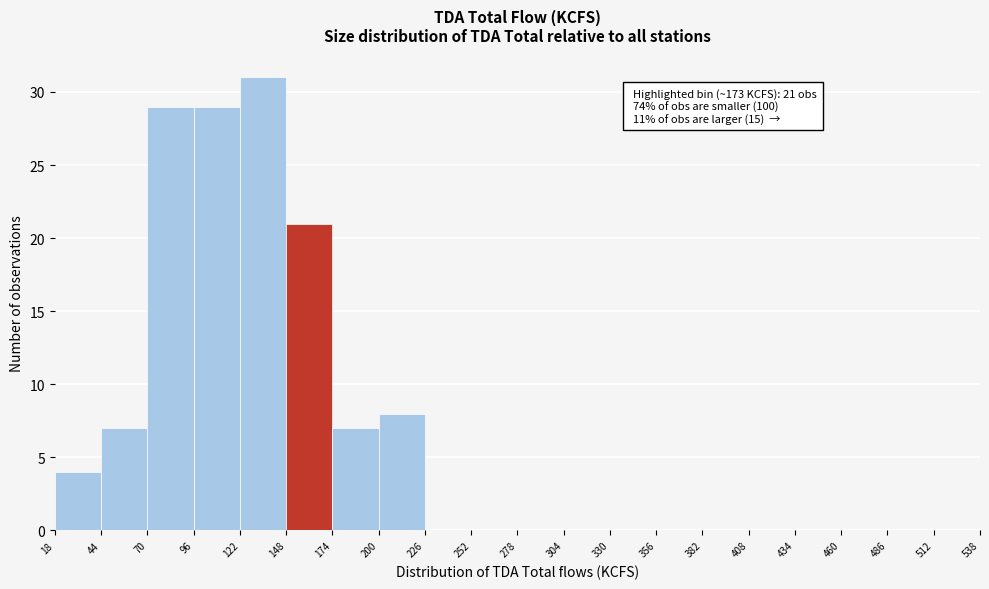

Over which range of the x-axis is the bar tallest?

122 to 148